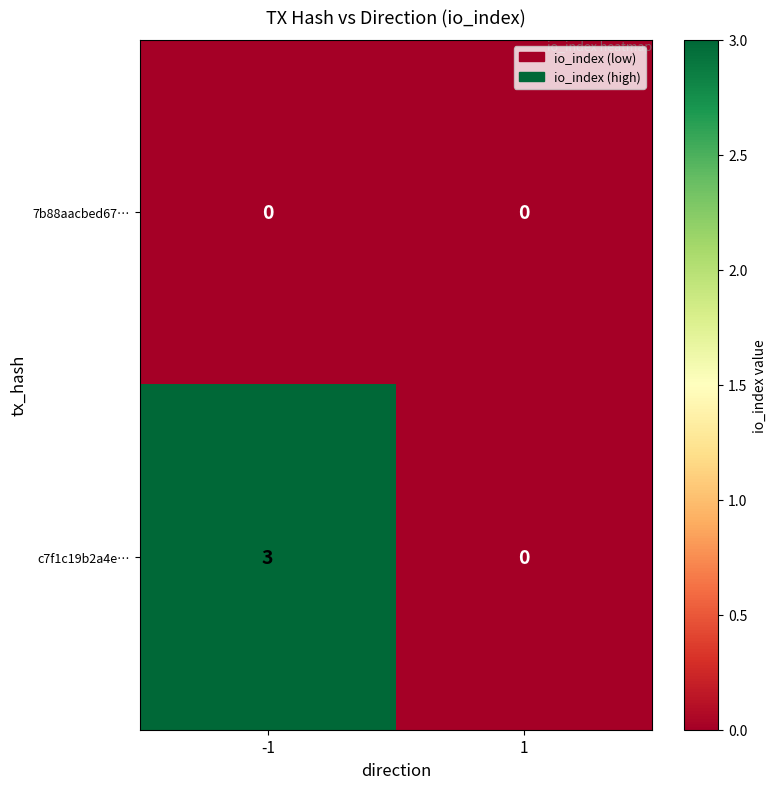

Reading right to left, transcribe all the data shown in this chart.

7b88aacbed67…: 0	0
c7f1c19b2a4e…: 0	3